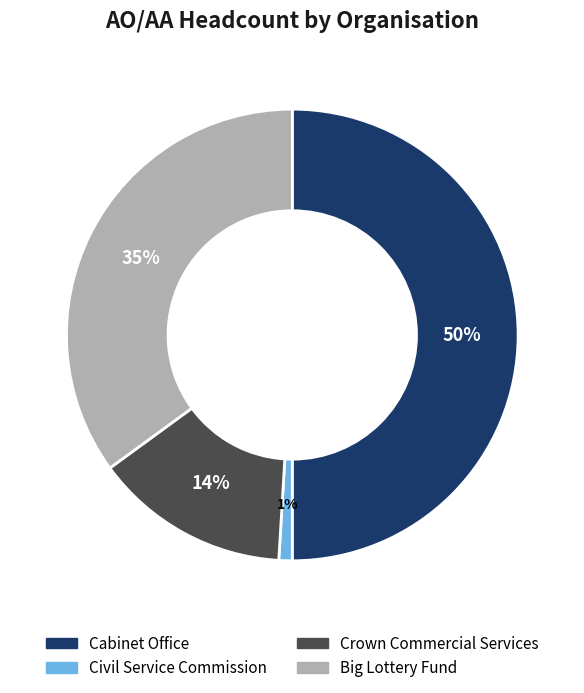

Which has a higher value, Big Lottery Fund or Civil Service Commission?

Big Lottery Fund